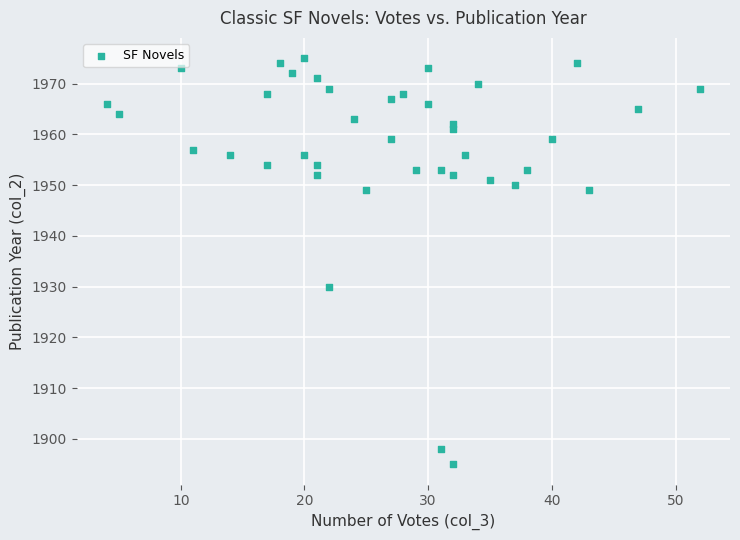

What is the range of Y values (max minus min)?

80